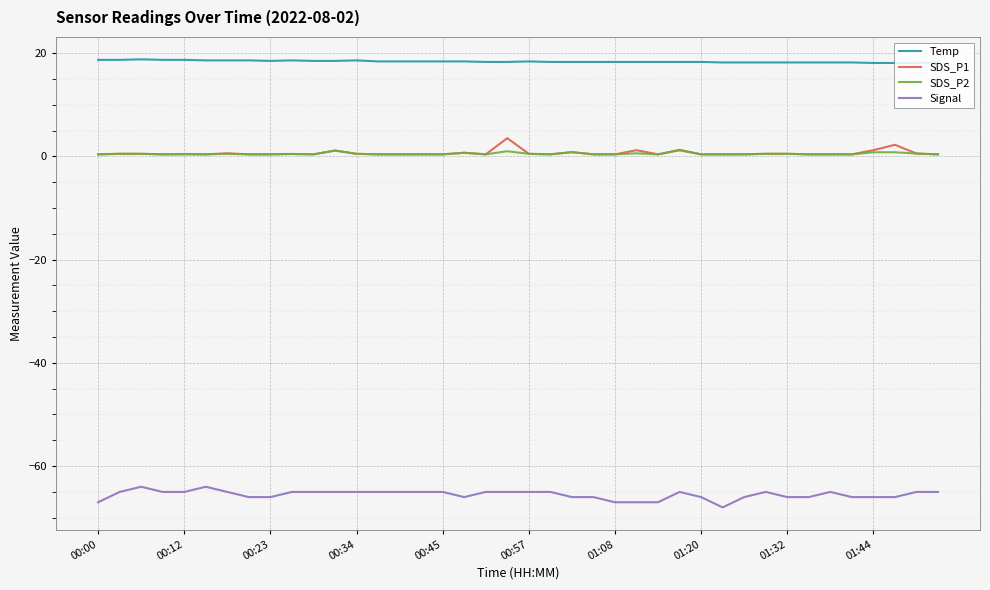

True or false: SDS_P2 and Temp intersect in this chart.

False